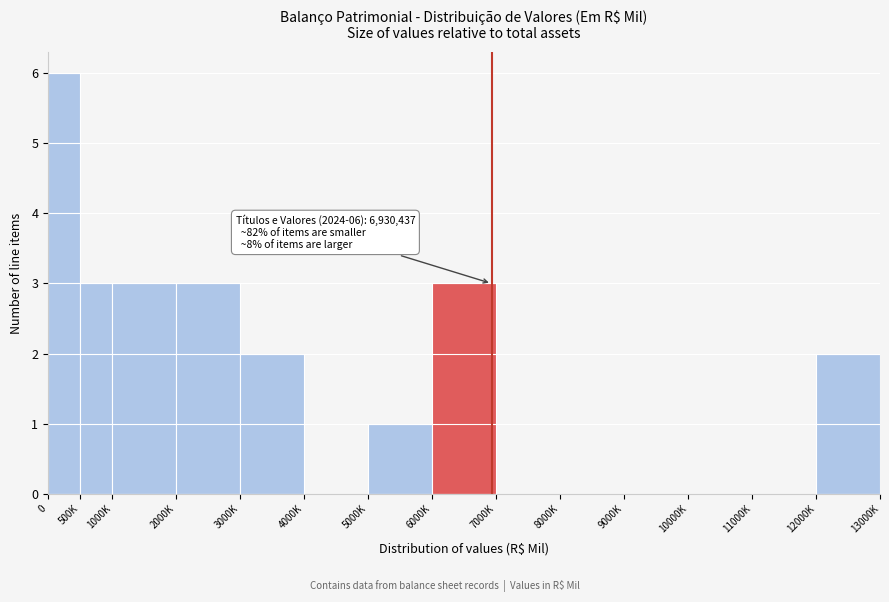

Reading left to right, transcribe all the data shown in this chart.

0=6	500K=3	1000K=3	2000K=3	3000K=2	4000K=0	5000K=1	6000K=3	7000K=0	8000K=0	9000K=0	10000K=0	11000K=0	12000K=2